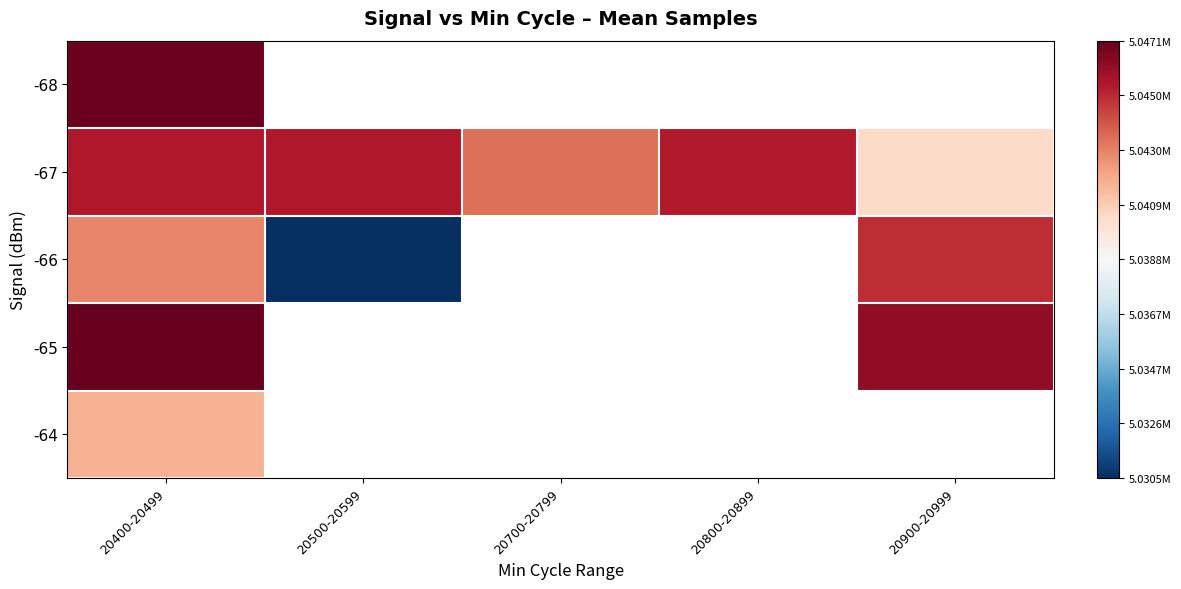

How many categories are shown in the chart?

5